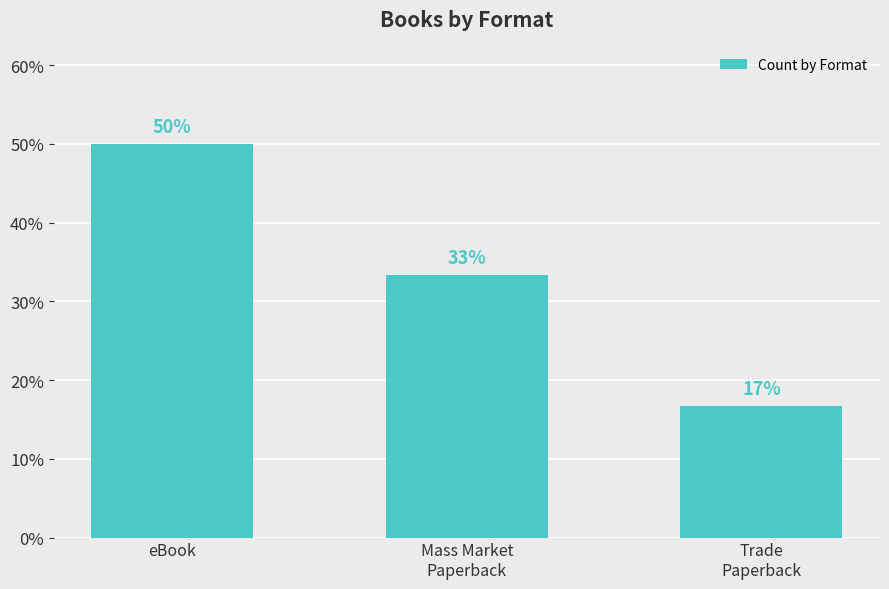

What is the minimum value shown in the chart?

16.7